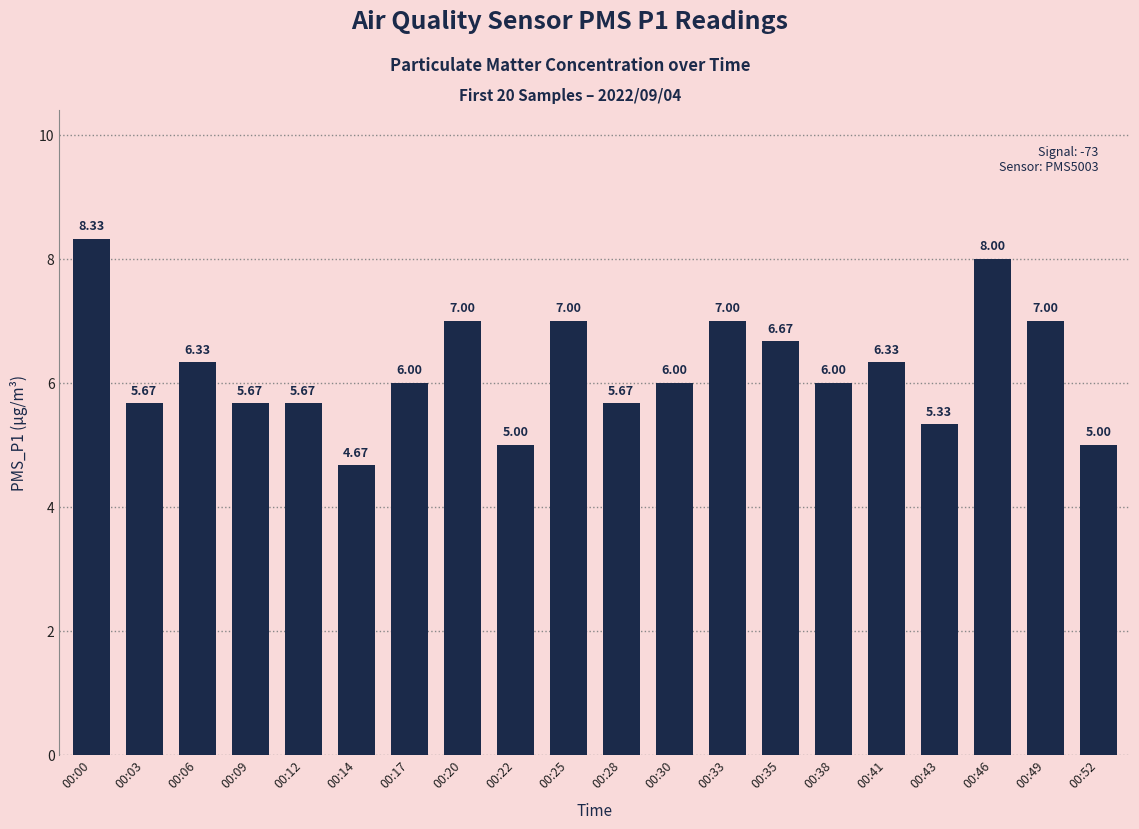

Which has a higher value, 00:09 or 00:30?

00:30